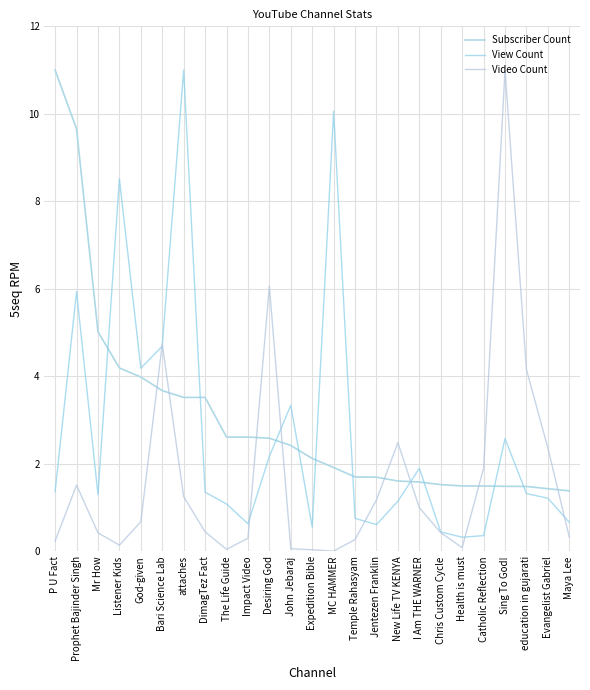

How many series are shown in this chart?

3